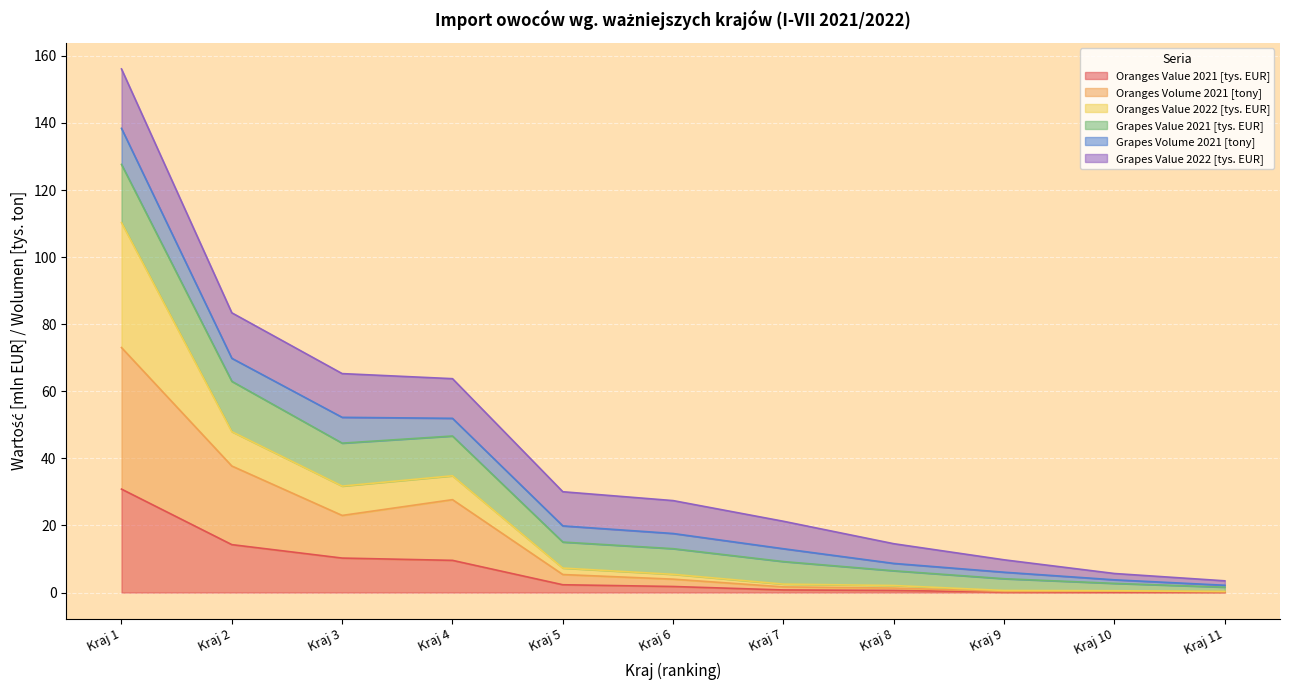

True or false: Oranges Value 2021 [tys. EUR] has more than 0 interior local peaks.

False